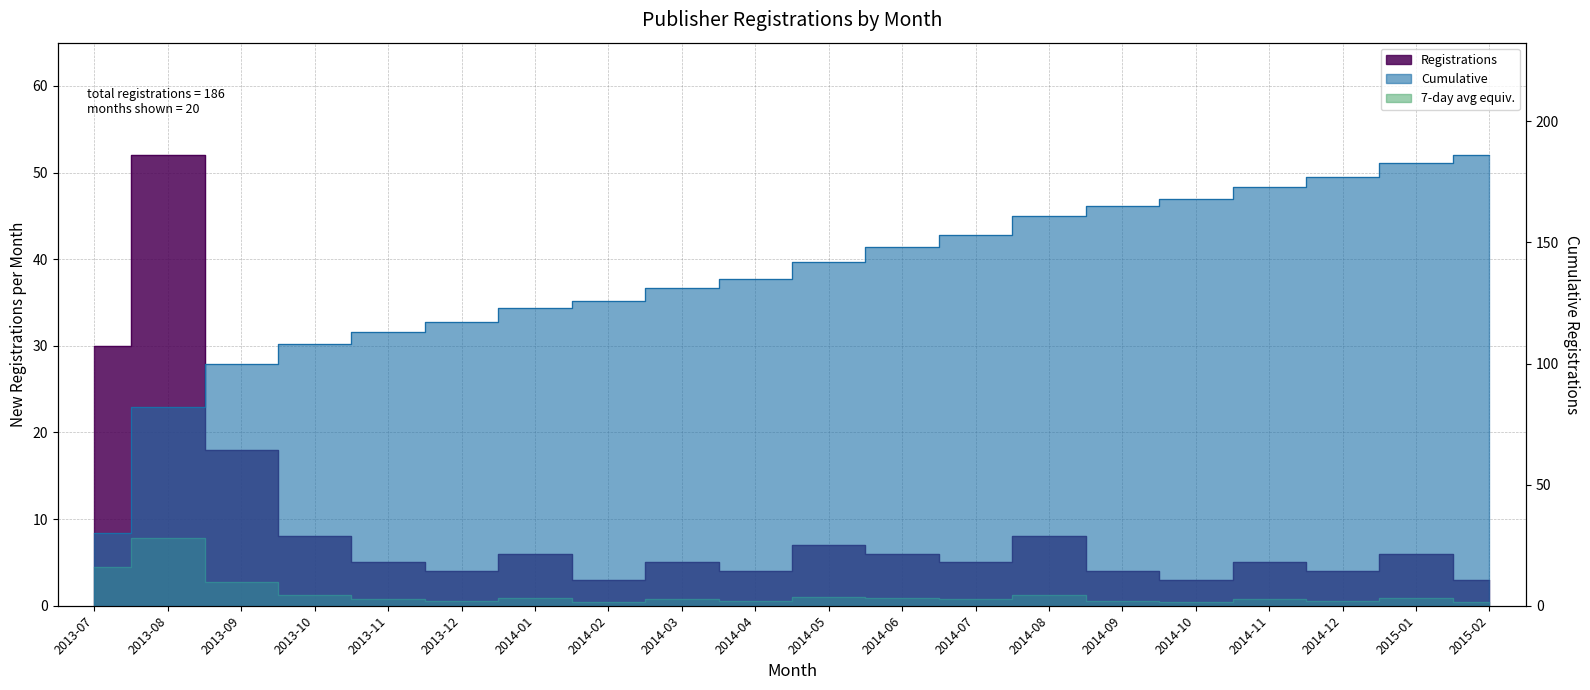

Reading left to right, what are all the values shown in this chart?

Registrations: 2013-07=30	2013-08=52	2013-09=18	2013-10=8	2013-11=5	2013-12=4	2014-01=6	2014-02=3	2014-03=5	2014-04=4	2014-05=7	2014-06=6	2014-07=5	2014-08=8	2014-09=4	2014-10=3	2014-11=5	2014-12=4	2015-01=6	2015-02=3
Cumulative: 2013-07=30	2013-08=82	2013-09=100	2013-10=108	2013-11=113	2013-12=117	2014-01=123	2014-02=126	2014-03=131	2014-04=135	2014-05=142	2014-06=148	2014-07=153	2014-08=161	2014-09=165	2014-10=168	2014-11=173	2014-12=177	2015-01=183	2015-02=186